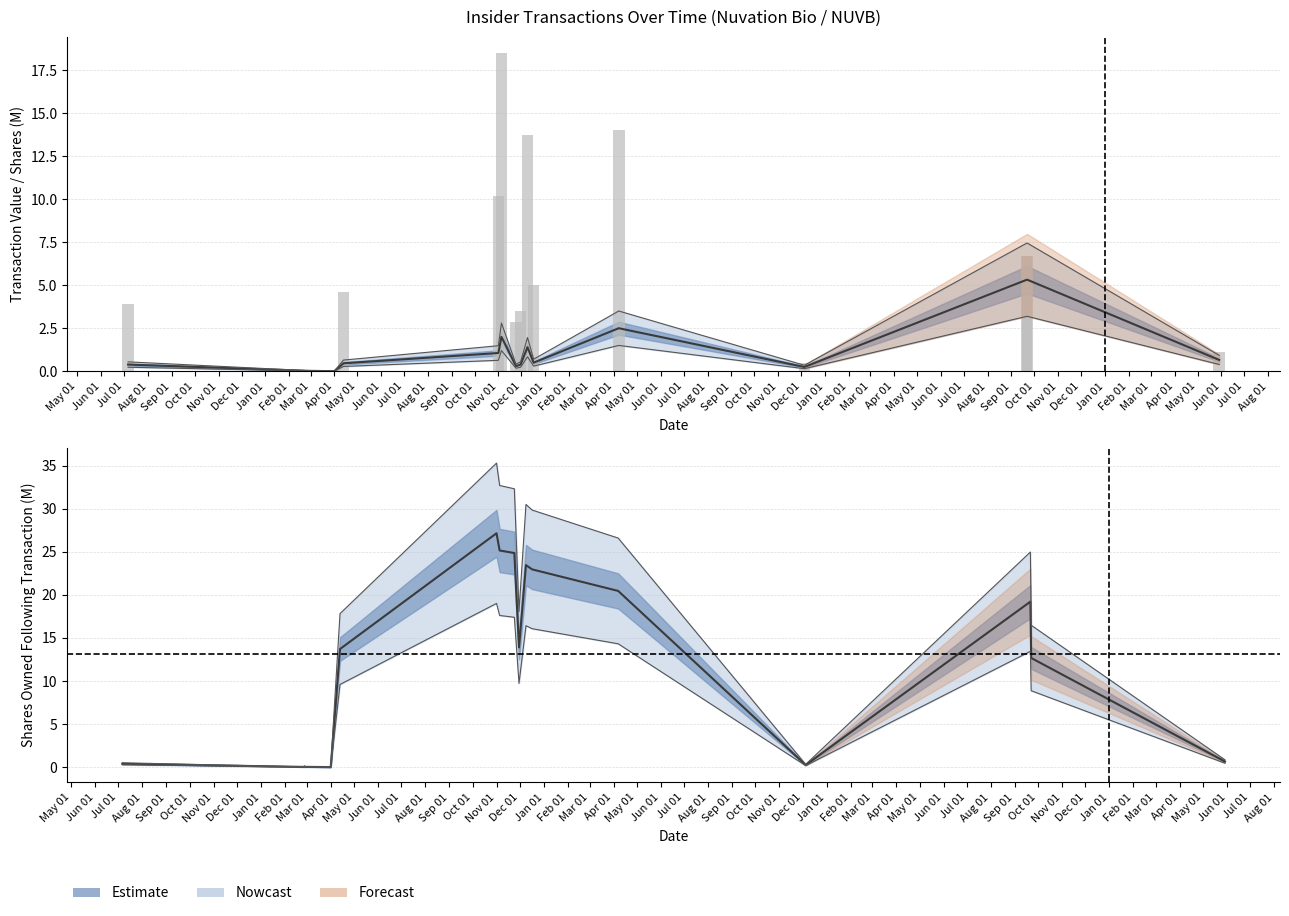

Does the chart contain any negative values?

No